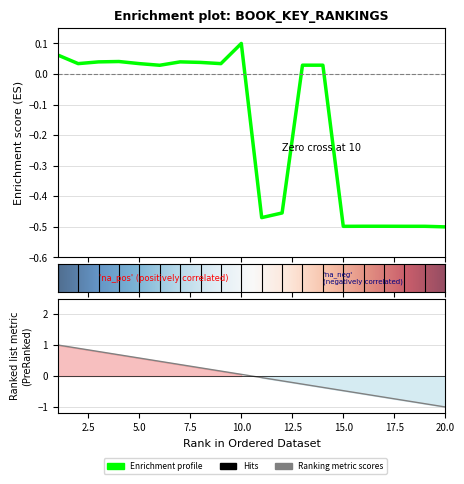

How many categories are shown in the chart?

20